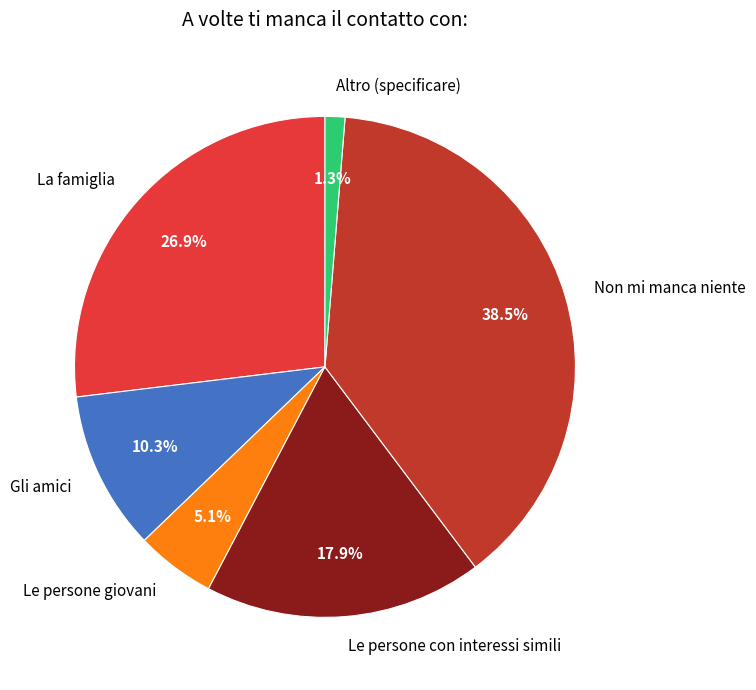

Which has a higher value, Le persone giovani or Gli amici?

Gli amici